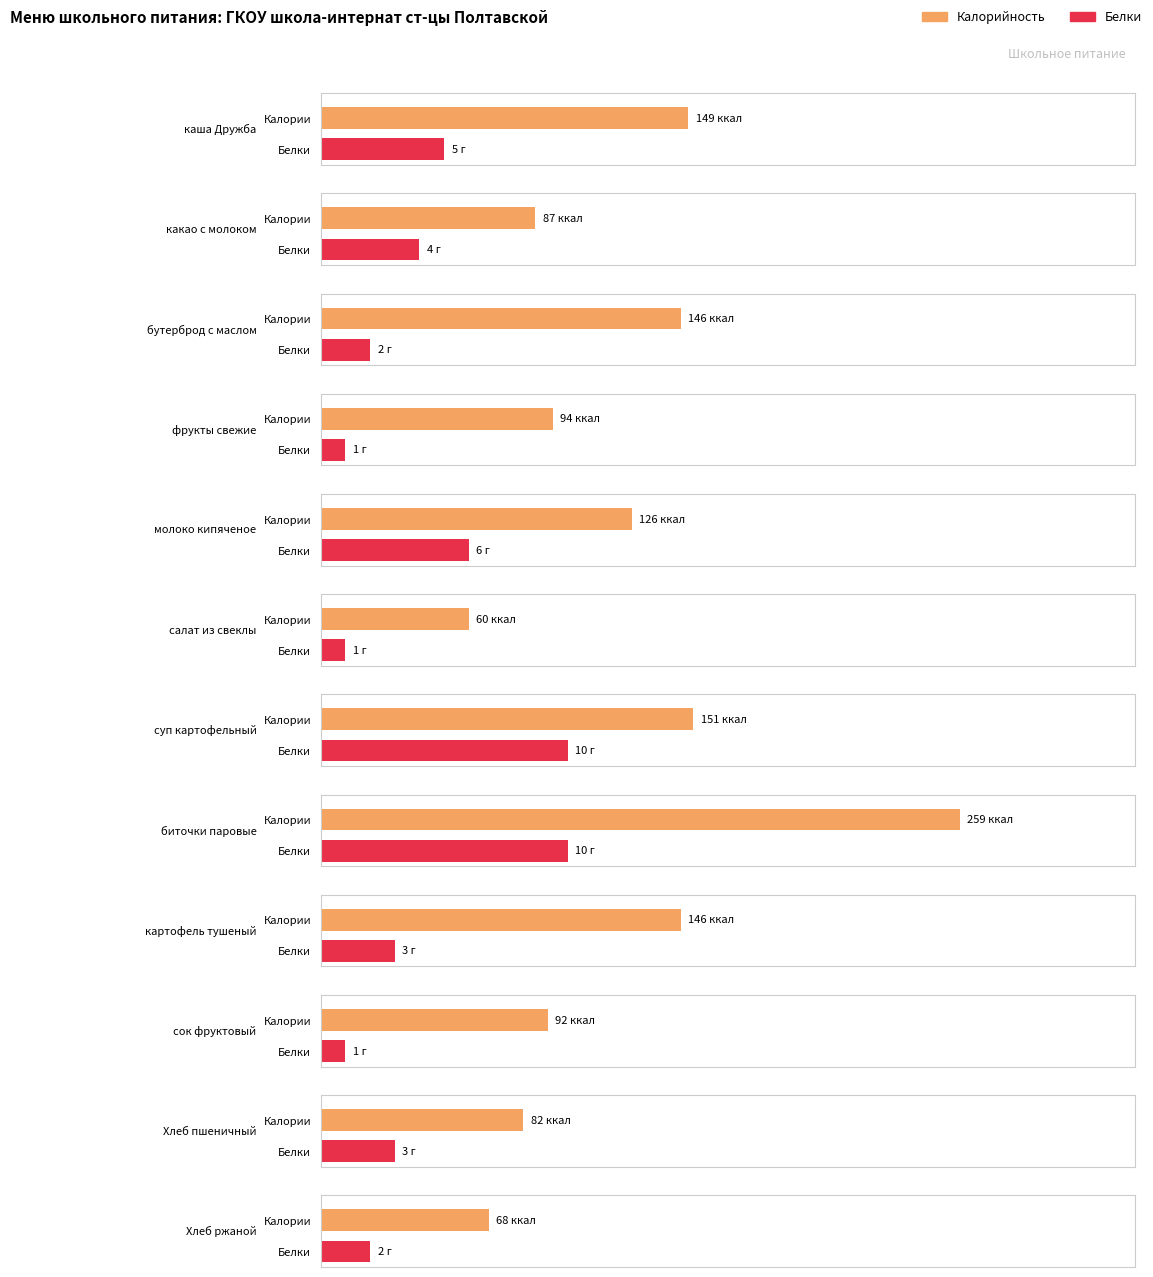

How many data points in Белки are less than 3?

5